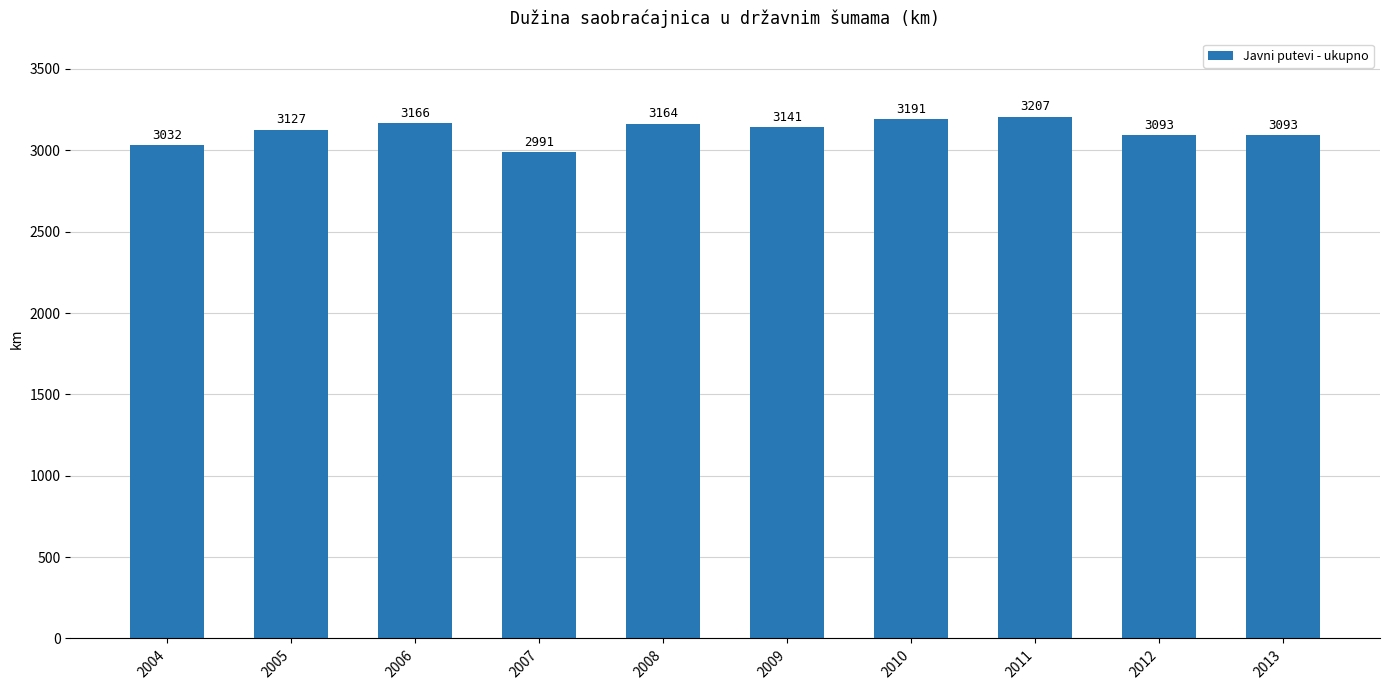

Approximately how many times larger is the value at 2008 compared to 2009?

1.0